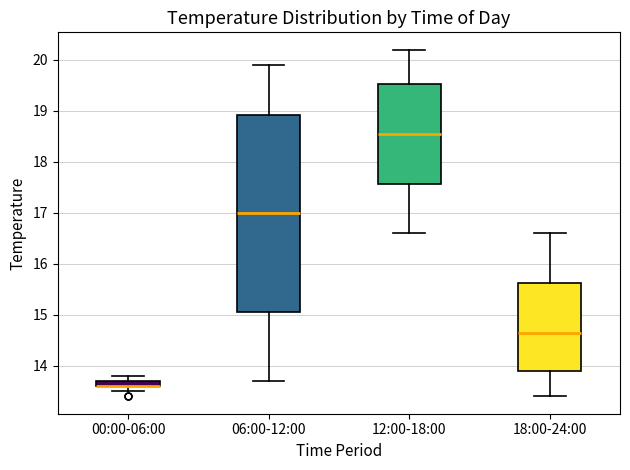

Where does the upper whisker of the box for 06:00-12:00 end on the y-axis? The values are not printed on the chart, so give them approximately, as read against the axis.

19.9